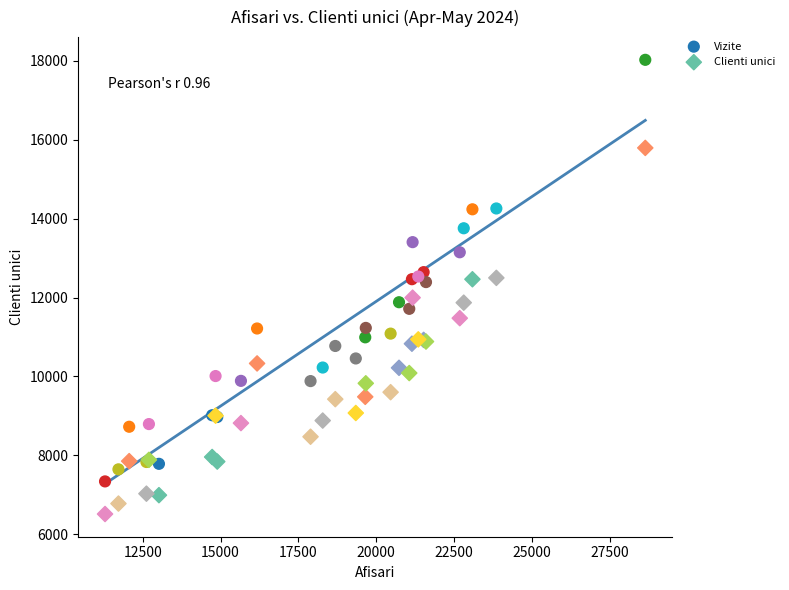

Which series contains the highest Y value?

Vizite